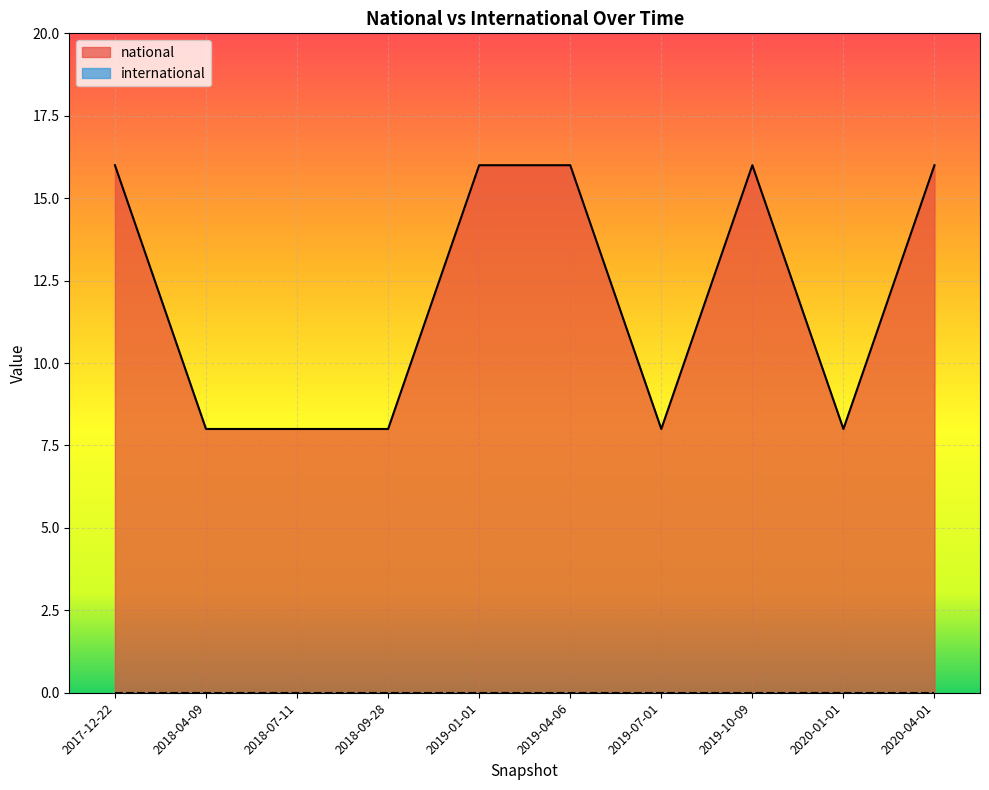

Which category has the highest value across all series?

2017-12-22